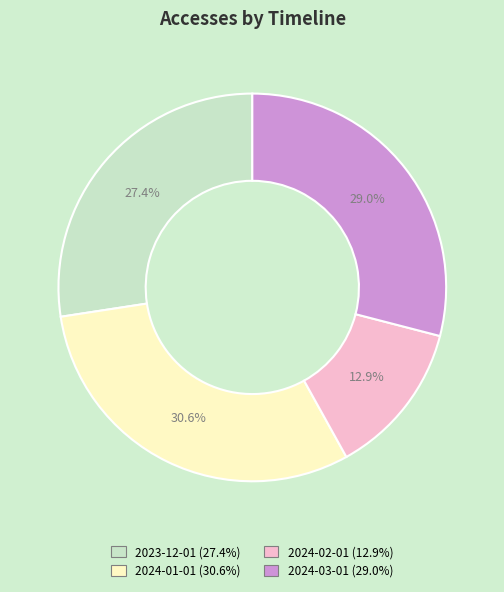

Does 2024-01-01 represent more than half of the total?

No